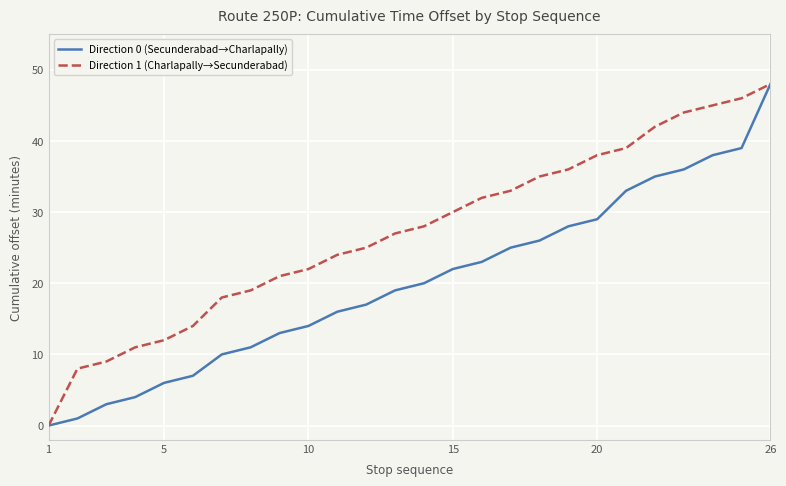

Which series has the largest total across all categories?

Direction 1 (Charlapally→Secunderabad)